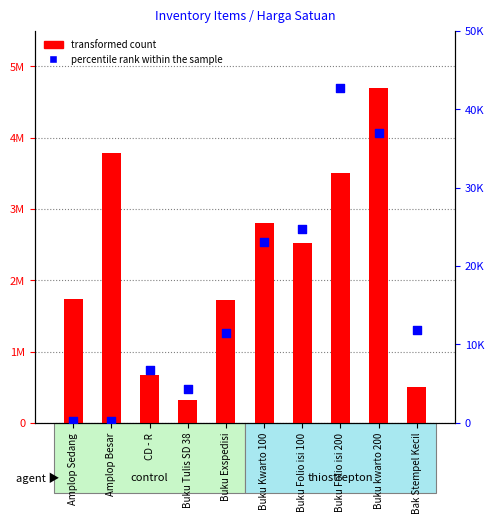

Is the value of percentile rank within the sample at Amplop Besar greater than the value of transformed count at Buku Exspedisi?

No